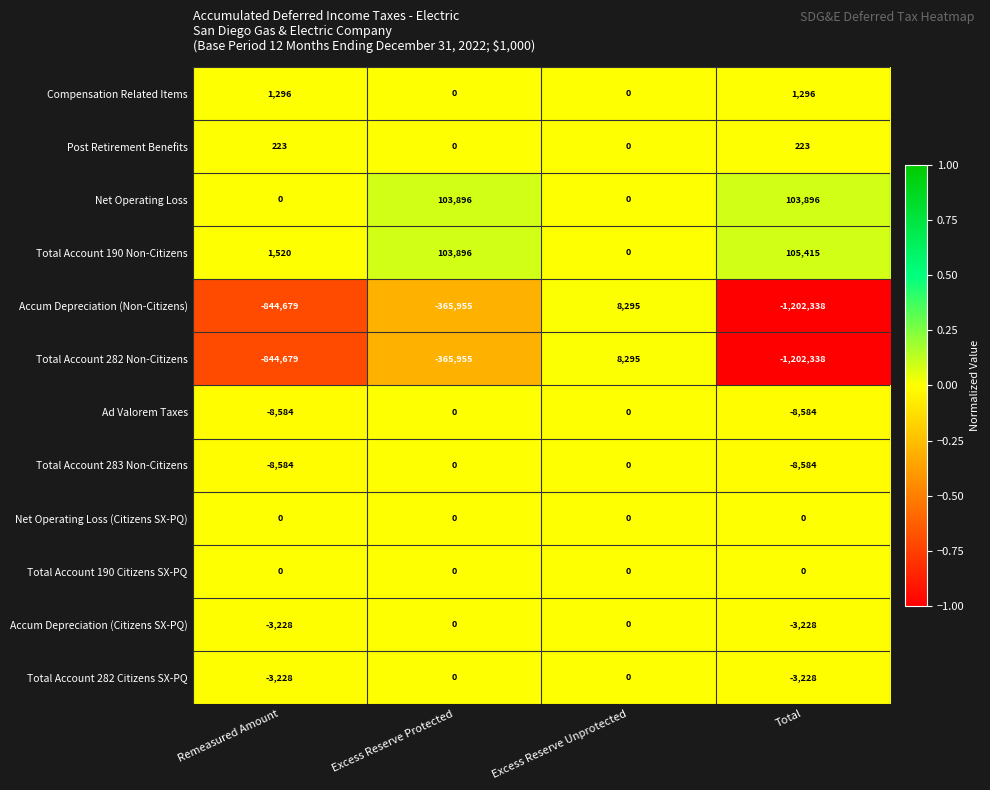

True or false: Post Retirement Benefits has a value of 102 at Excess Reserve Unprotected.

False